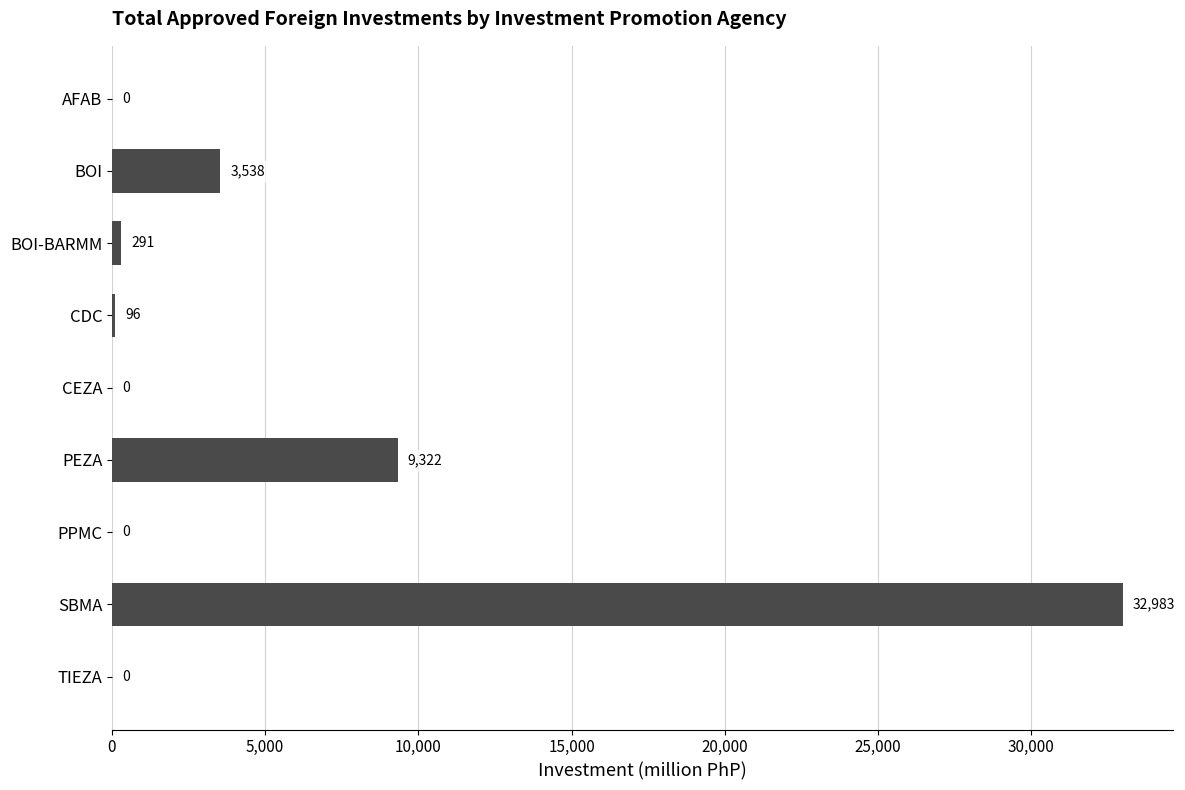

True or false: the data shows 10023.2 at TIEZA.

False